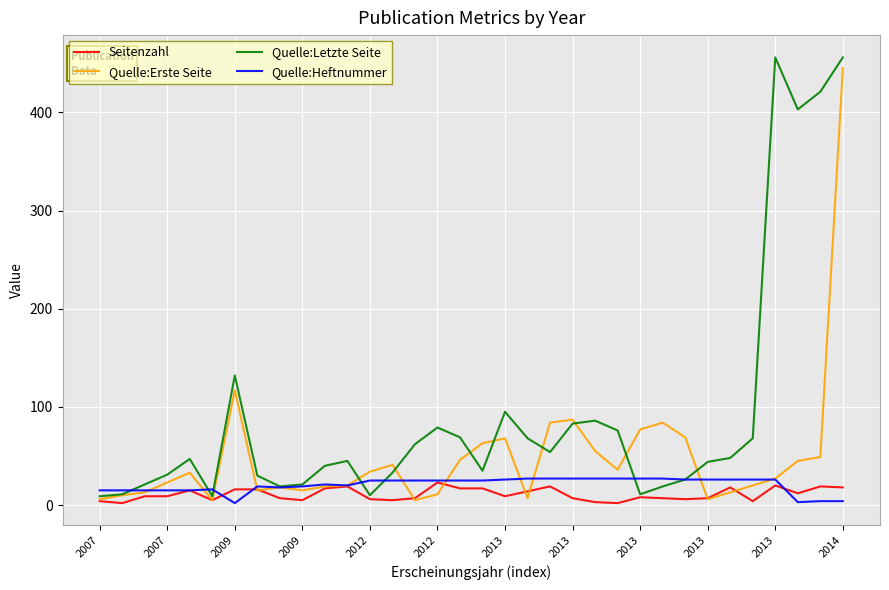

What is the minimum value for Seitenzahl?

2